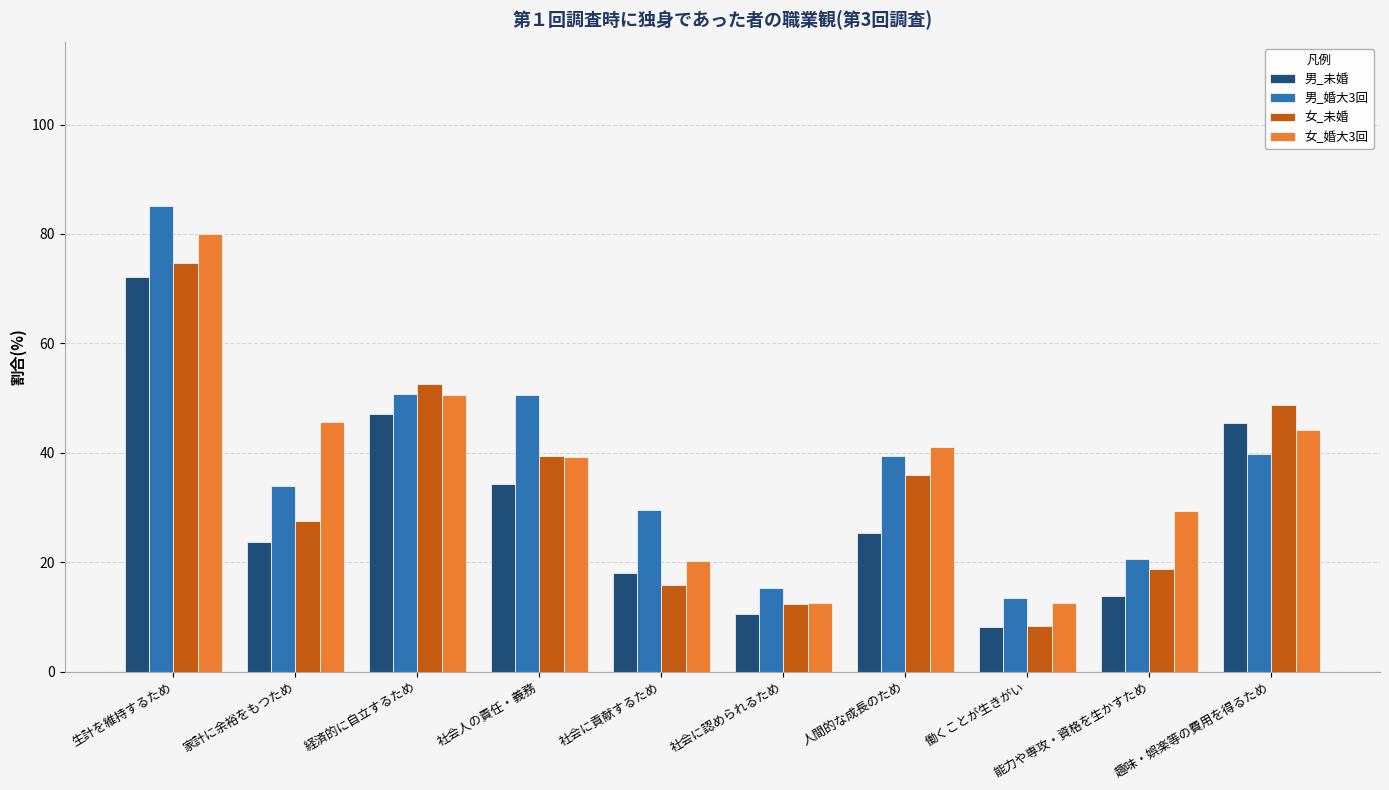

What is the difference between the second highest and second lowest values in the 女_未婚 series?

40.1